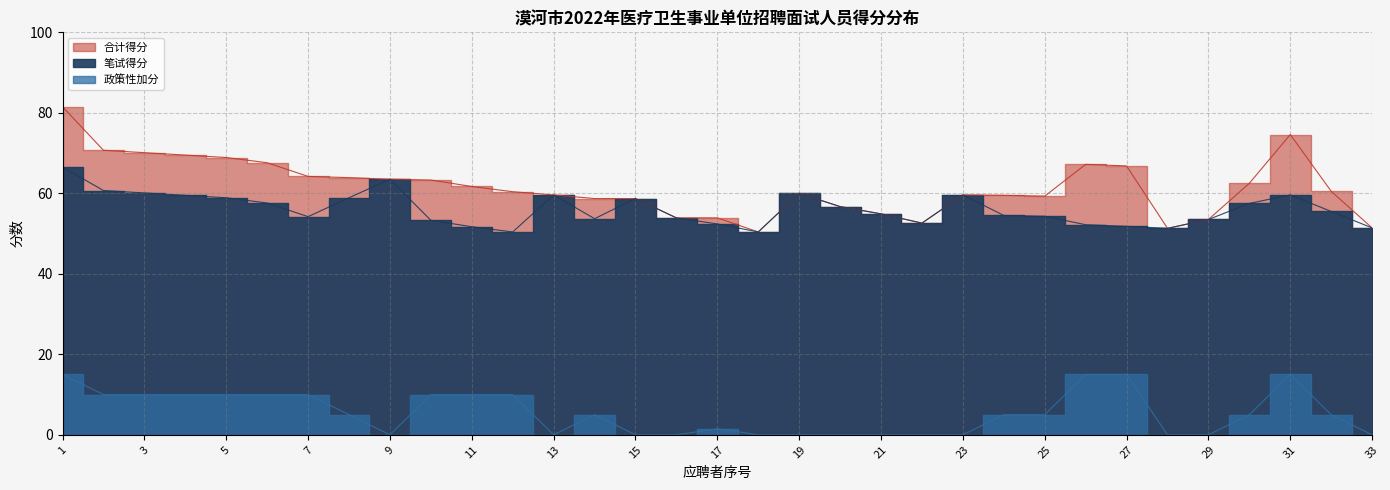

Reading left to right, list all the values displayed in this chart.

笔试得分: 1=66.5	2=60.7	3=60.1	4=59.5	5=58.9	6=57.6	7=54.2	8=58.9	9=63.5	10=53.3	11=51.7	12=50.4	13=59.6	14=53.7	15=58.7	16=53.9	17=52.4	18=50.4	19=60.0	20=56.7	21=54.9	22=52.6	23=59.6	24=54.5	25=54.3	26=52.2	27=51.8	28=51.3	29=53.5	30=57.5	31=59.6	32=55.5	33=51.4
政策性加分: 1=15.0	2=10.0	3=10.0	4=10.0	5=10.0	6=10.0	7=10.0	8=5.0	9=0.0	10=10.0	11=10.0	12=10.0	13=0.0	14=5.0	15=0.0	16=0.0	17=1.5	18=0.0	19=0.0	20=0.0	21=0.0	22=0.0	23=0.0	24=5.0	25=5.0	26=15.0	27=15.0	28=0.0	29=0.0	30=5.0	31=15.0	32=5.0	33=0.0
合计得分: 1=81.5	2=70.7	3=70.1	4=69.5	5=68.9	6=67.6	7=64.2	8=63.9	9=63.5	10=63.3	11=61.7	12=60.4	13=59.6	14=58.7	15=58.7	16=53.9	17=53.9	18=50.4	19=60.0	20=56.7	21=54.9	22=52.6	23=59.6	24=59.5	25=59.3	26=67.2	27=66.8	28=51.3	29=53.5	30=62.5	31=74.6	32=60.5	33=51.4